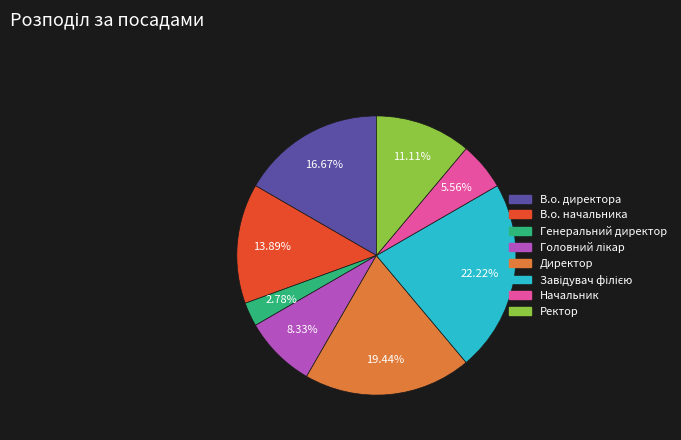

The Директор slice represents 19% of the pie. True or false?

True